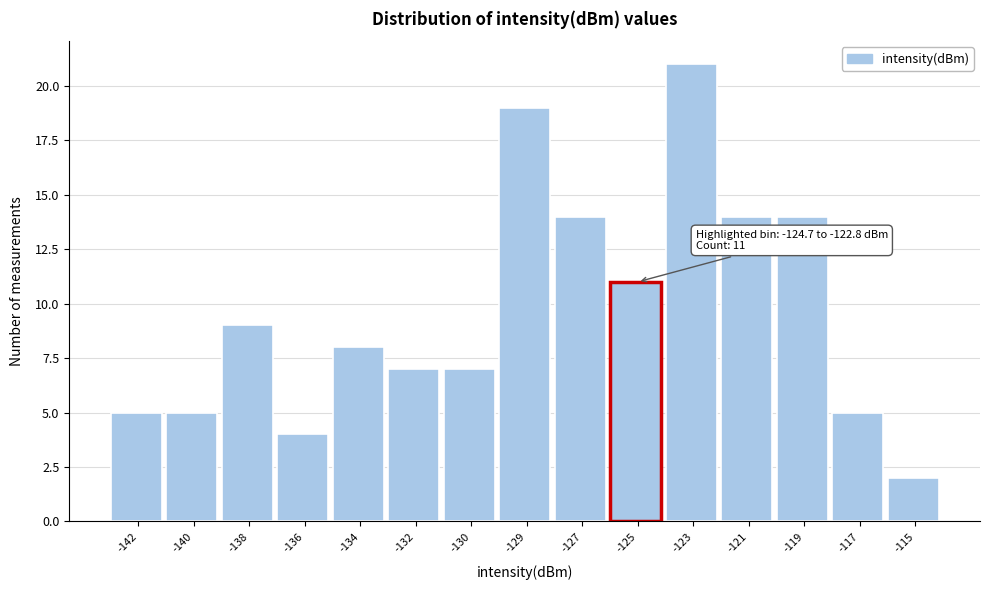

Reading left to right, transcribe all the data shown in this chart.

5	5	9	4	8	7	7	19	14	11	21	14	14	5	2